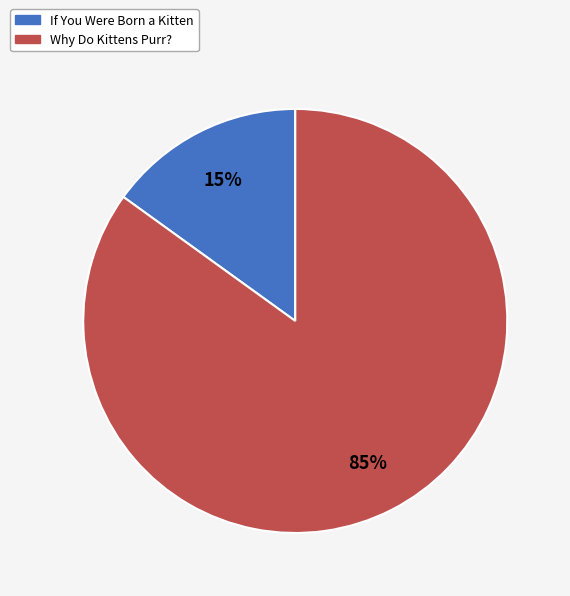

Rank the categories by value from highest to lowest.

Why Do Kittens Purr?, If You Were Born a Kitten